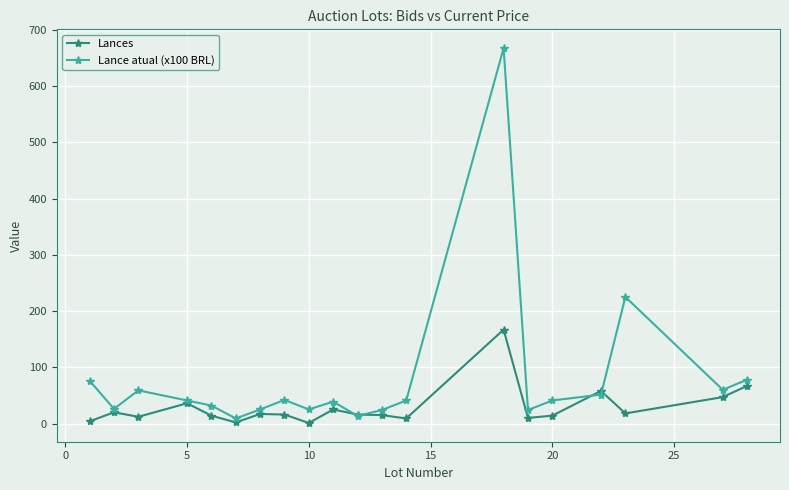

What is the value of the Lance atual (x100 BRL) point at the 3rd from the left?

59.0